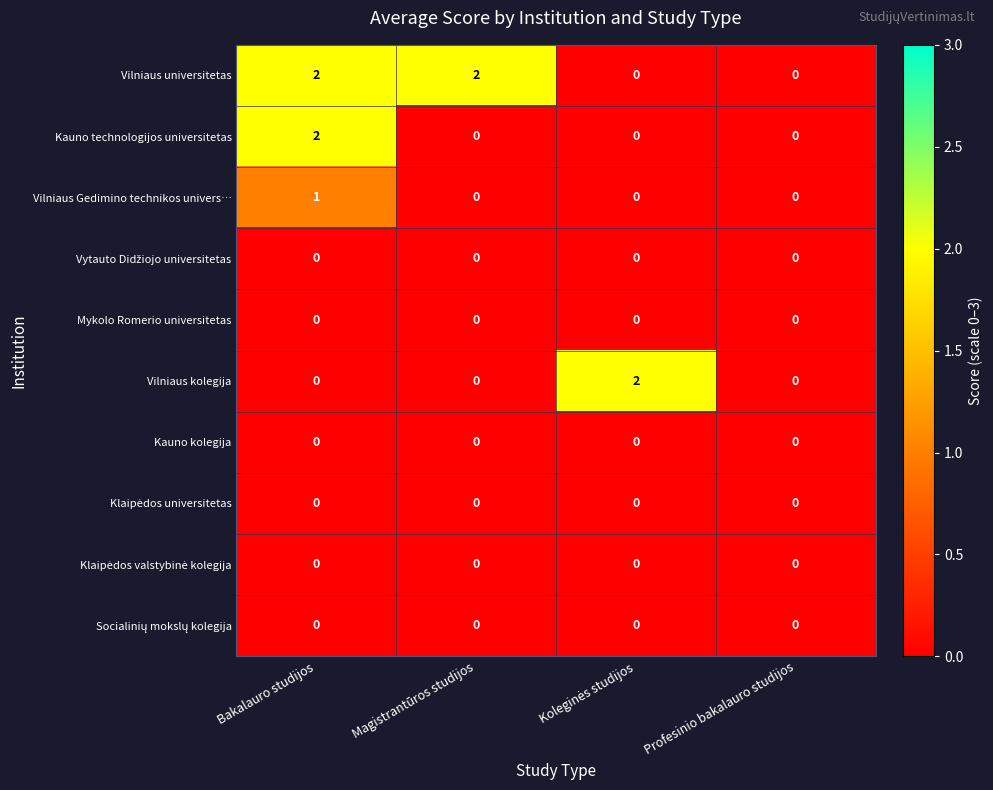

At which category is the sum across all series the highest?

Bakalauro studijos